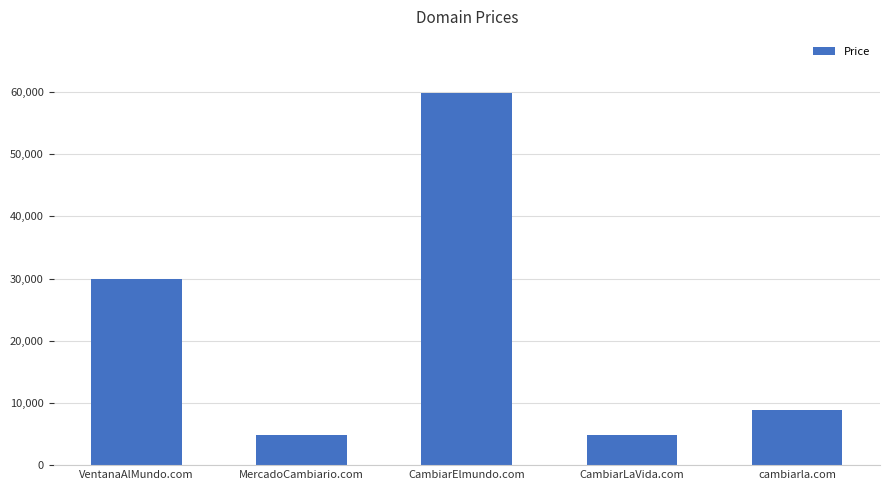

What is the value of the 5th bar from the left?

8888